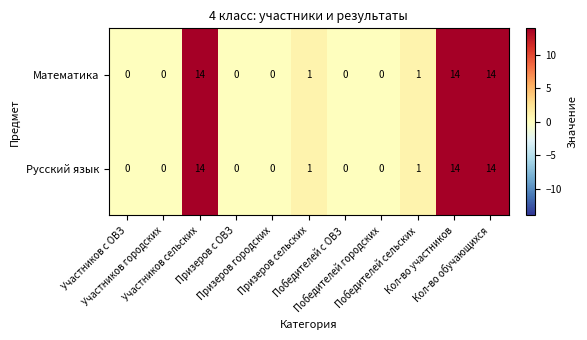

Count the number of categories in the chart.

11